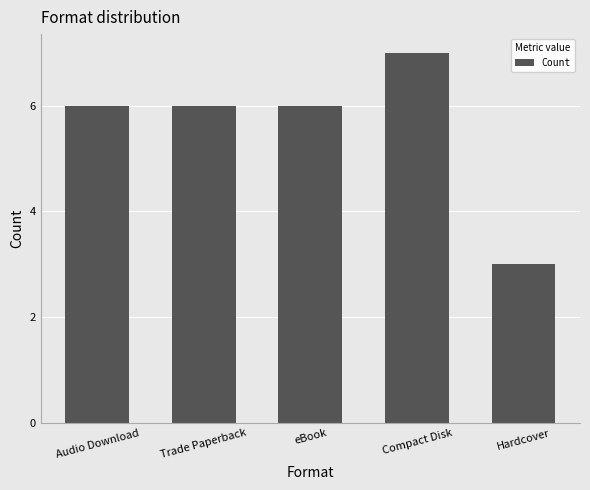

True or false: the data shows 6 at eBook.

True